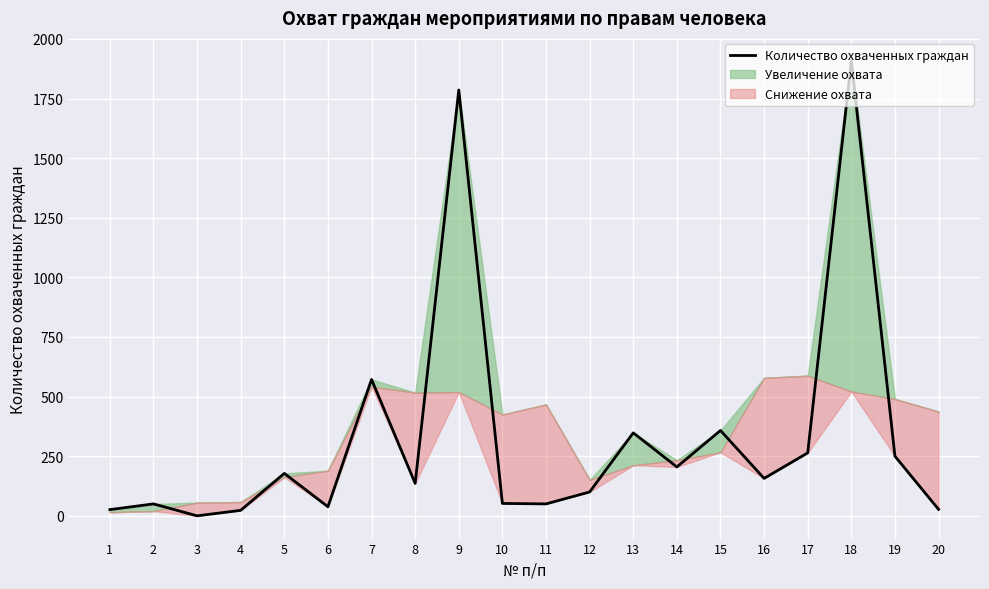

List the labels in order of value, largest first.

18, 9, 7, 15, 13, 17, 19, 14, 5, 16, 8, 12, 10, 2, 11, 6, 20, 1, 4, 3